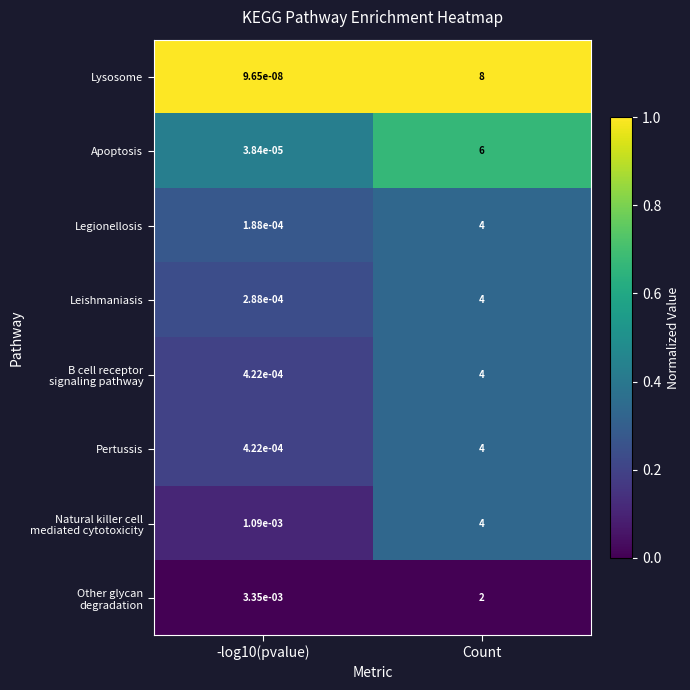

At how many categories does at least one series exceed 0?

2